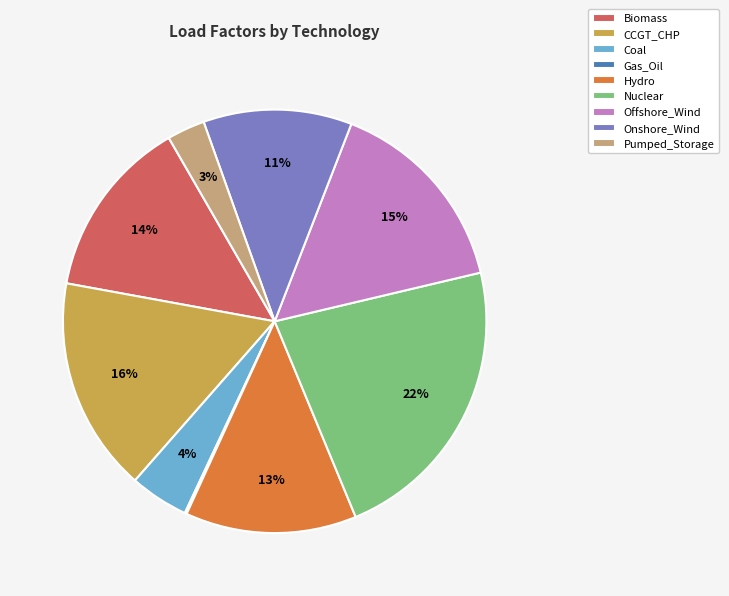

To the nearest percent, what is the difference between the largest and smallest slice percentages?

22%